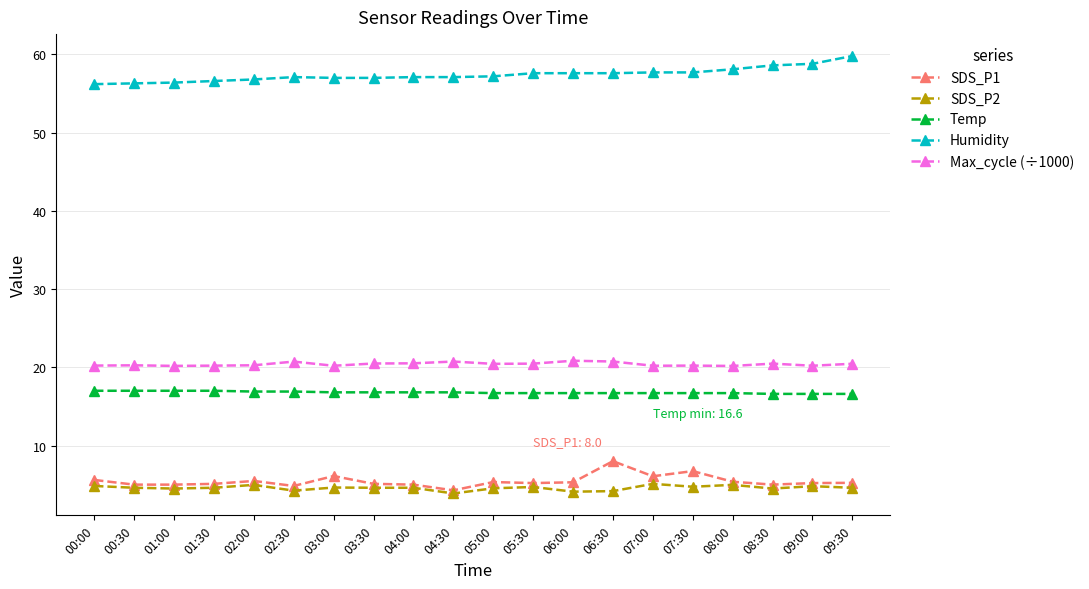

True or false: SDS_P2 has more than 2 interior local peaks.

True